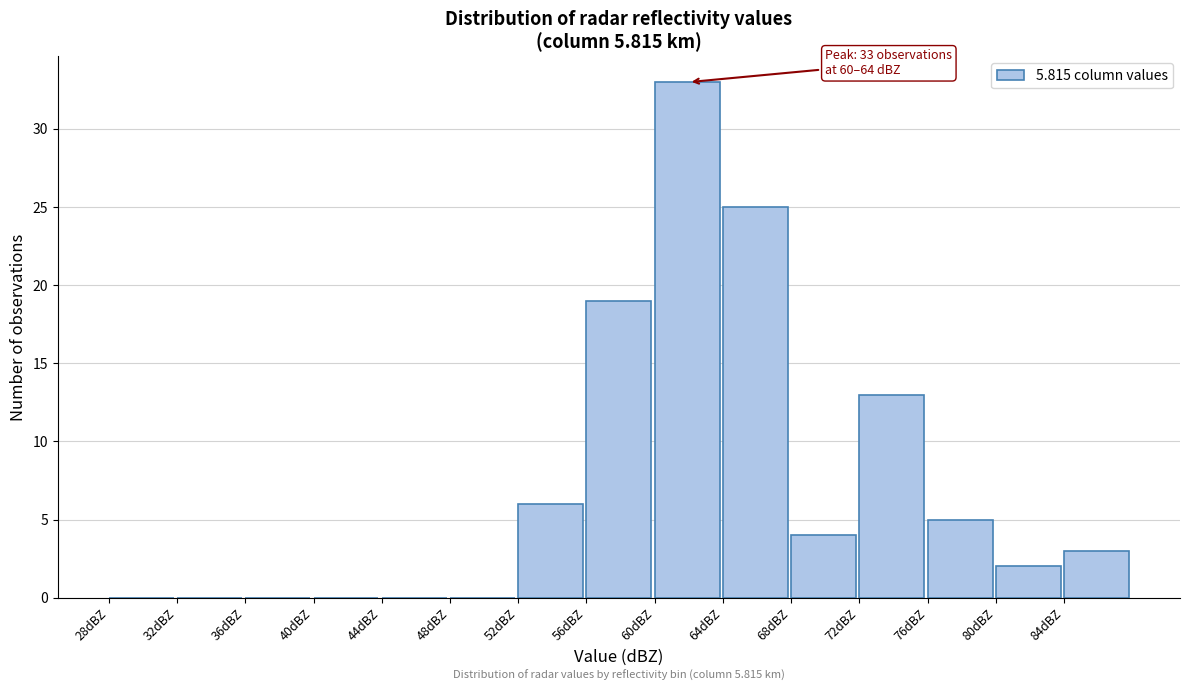

Over which range of the x-axis is the bar tallest?

60 to 64